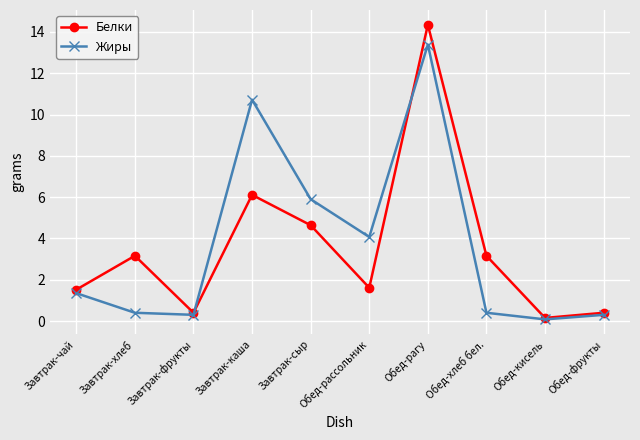

How many interior local valleys does the Жиры series have?

3